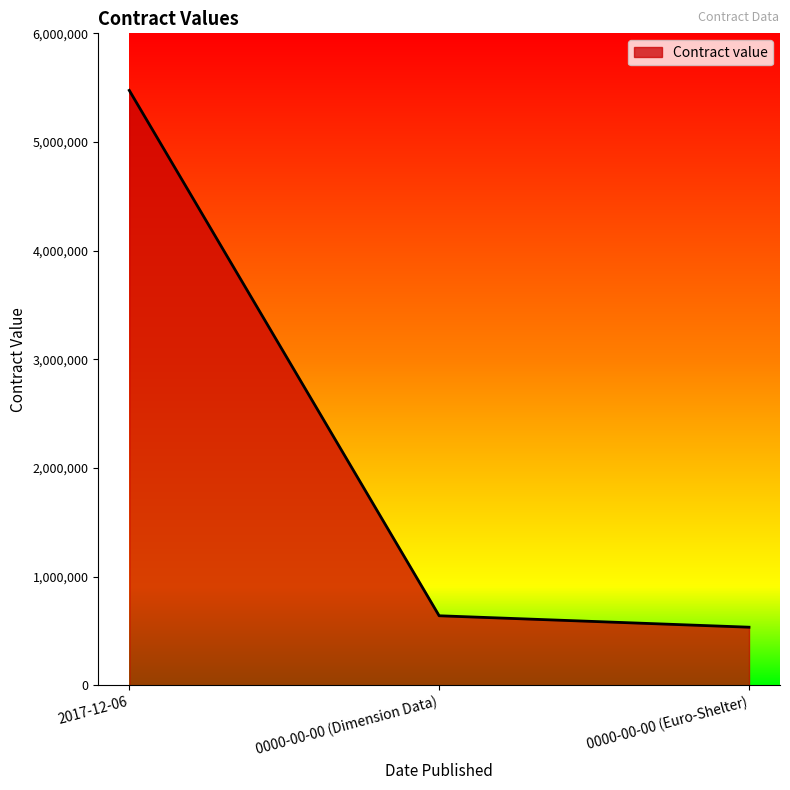

Is it true that the value at 0000-00-00 (Dimension Data) is 639350?

True